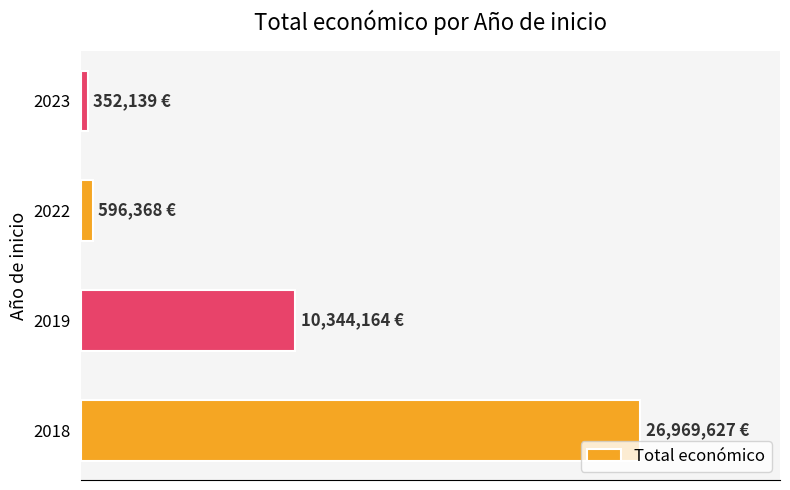

What is the average value?

9565574